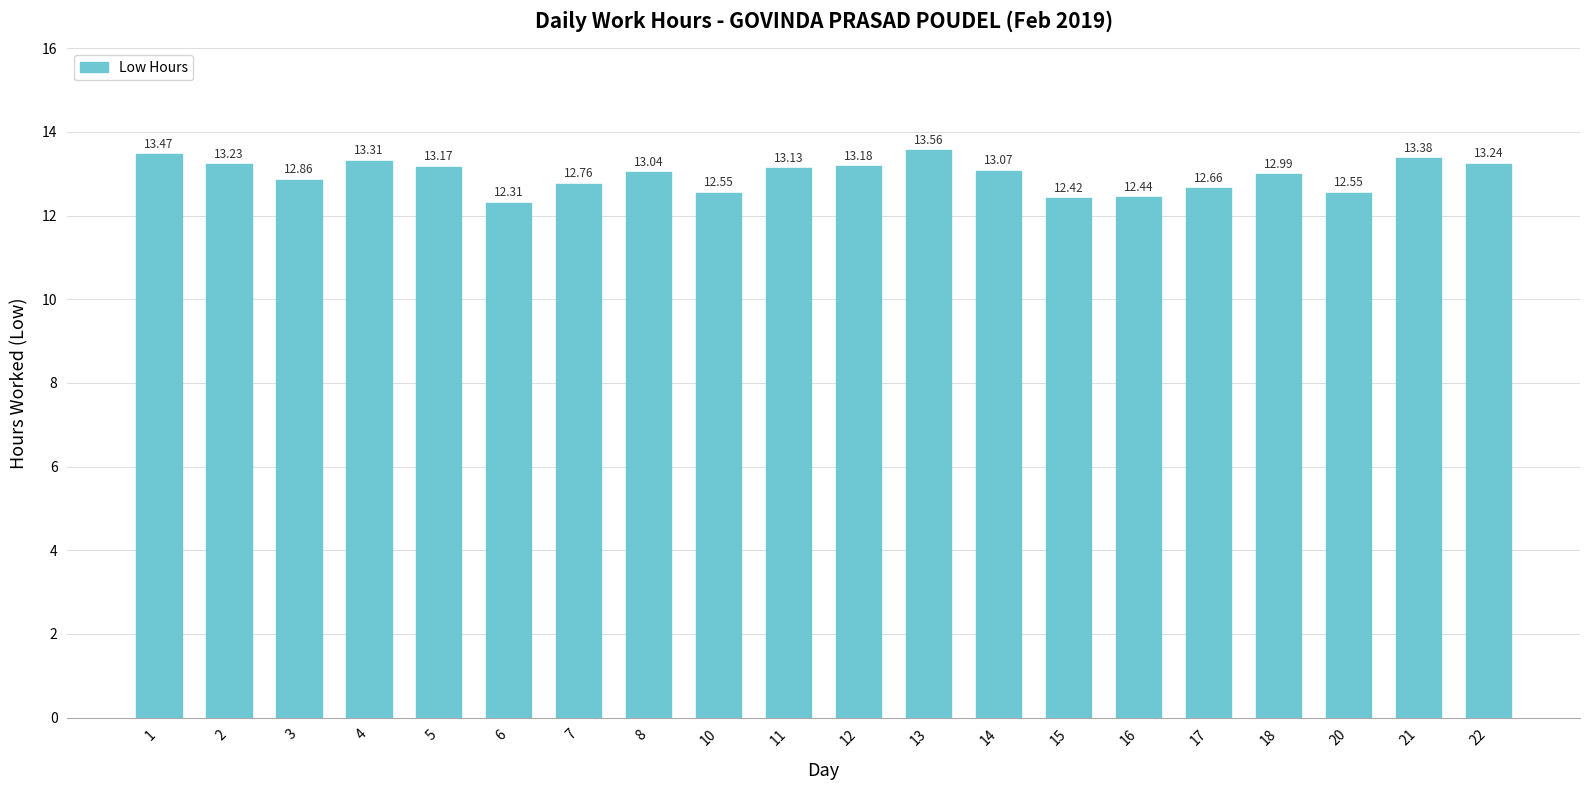

The chart shows a value of 19.7 at 14. True or false?

False